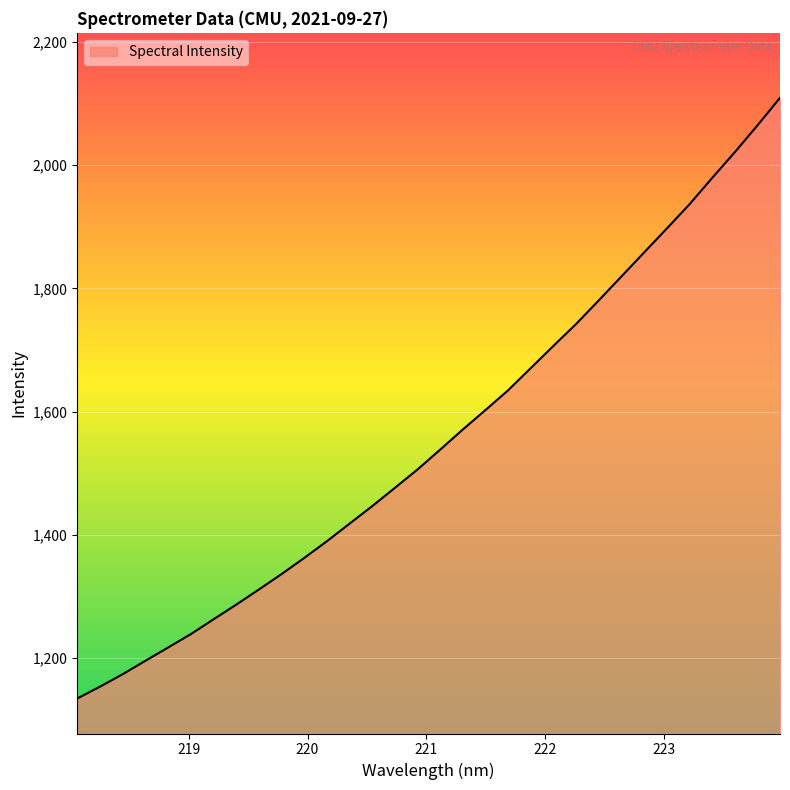

What is the difference between the maximum and minimum values?

974.5